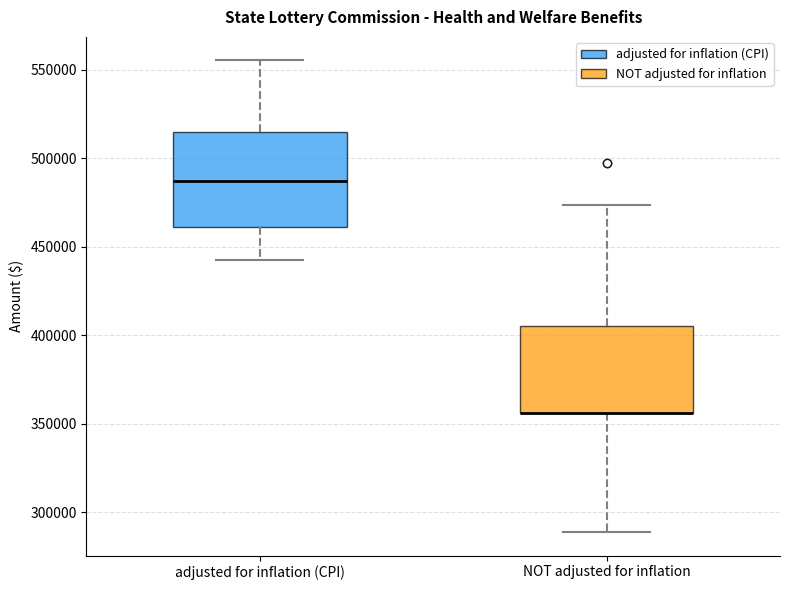

Where does the lower whisker of the box for adjusted for inflation (CPI) end on the y-axis? The values are not printed on the chart, so give them approximately, as read against the axis.

445000